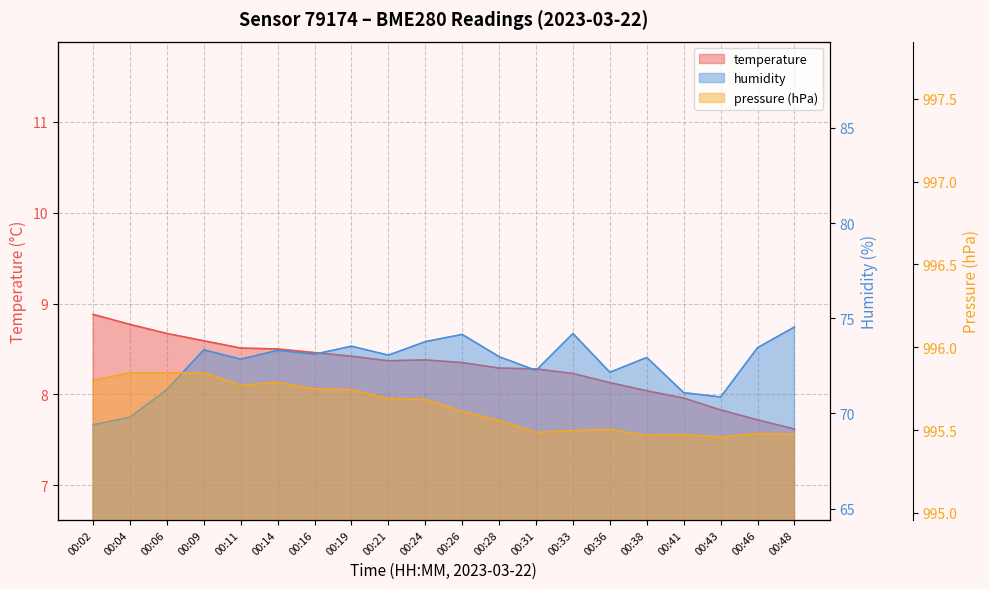

How many interior local valleys does the pressure_kPa series have?

5